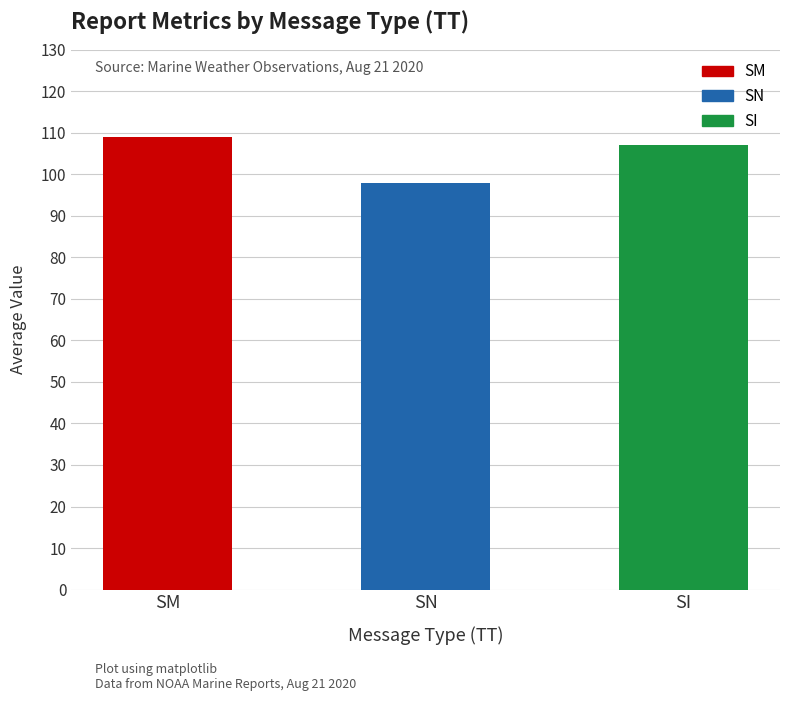

Rank the categories by value from lowest to highest.

SN, SI, SM